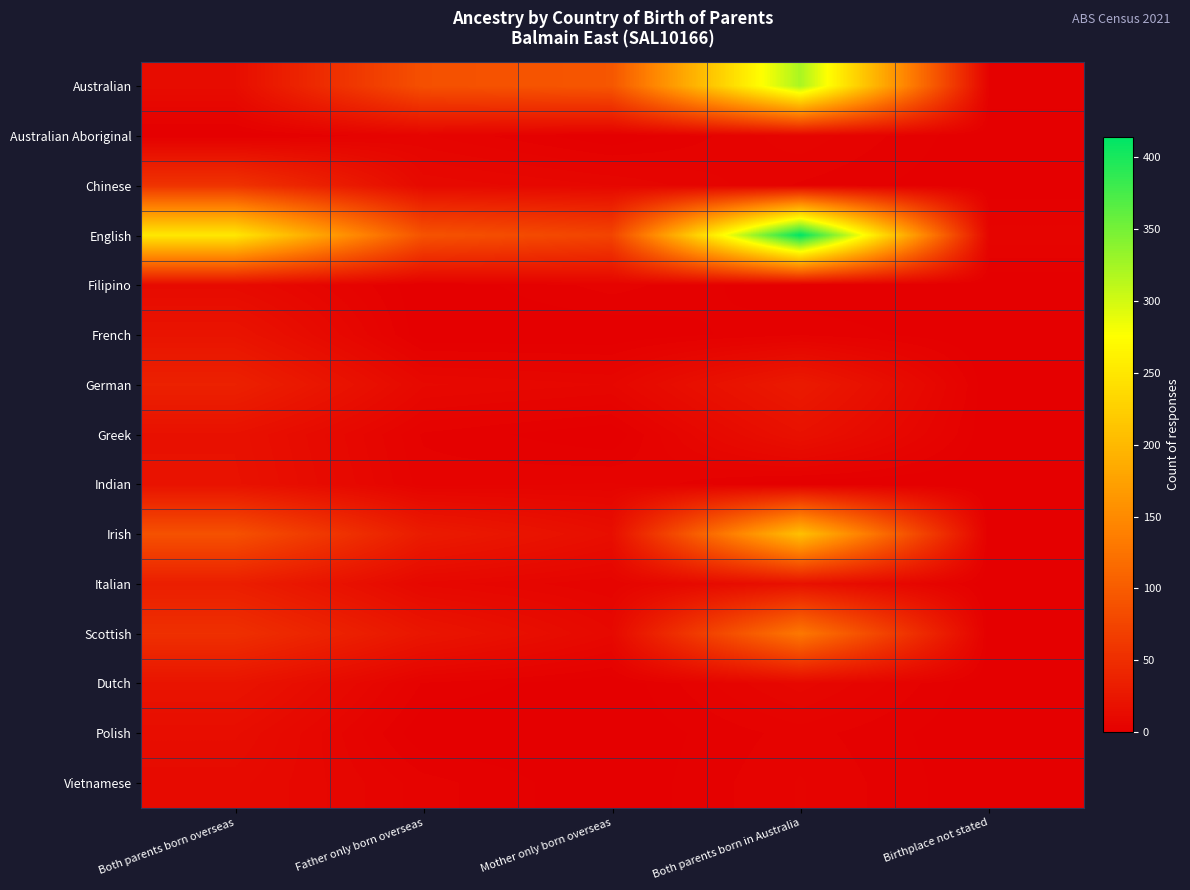

Between Mother only born overseas and Birthplace not stated, which series saw the biggest shift?

Australian